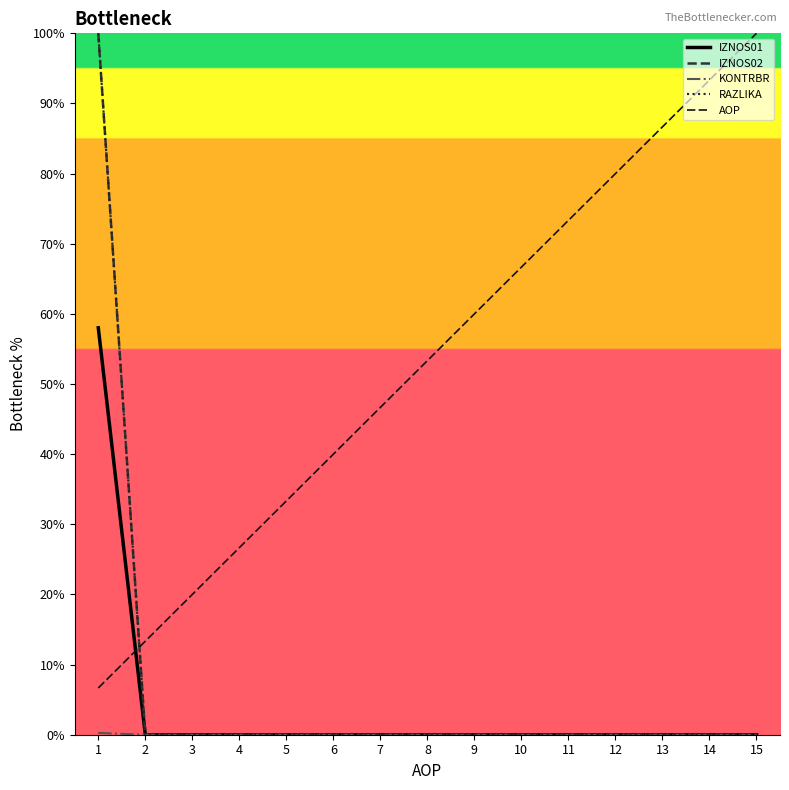

True or false: IZNOS02 and RAZLIKA intersect in this chart.

False